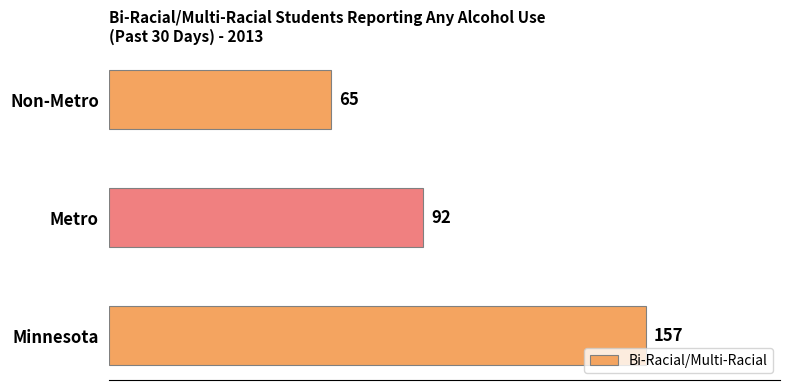

Rank the categories by value from highest to lowest.

Minnesota, Metro, Non-Metro